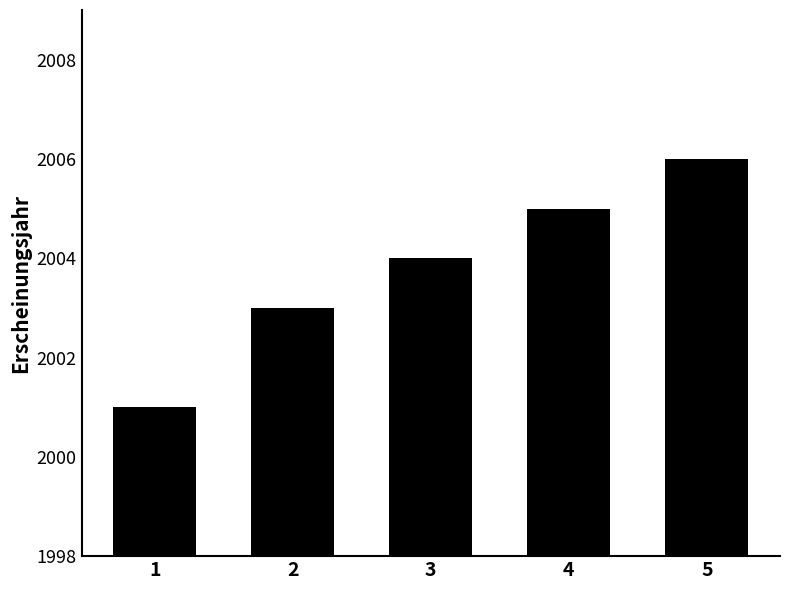

What is the value of the 4th bar from the left?

2005